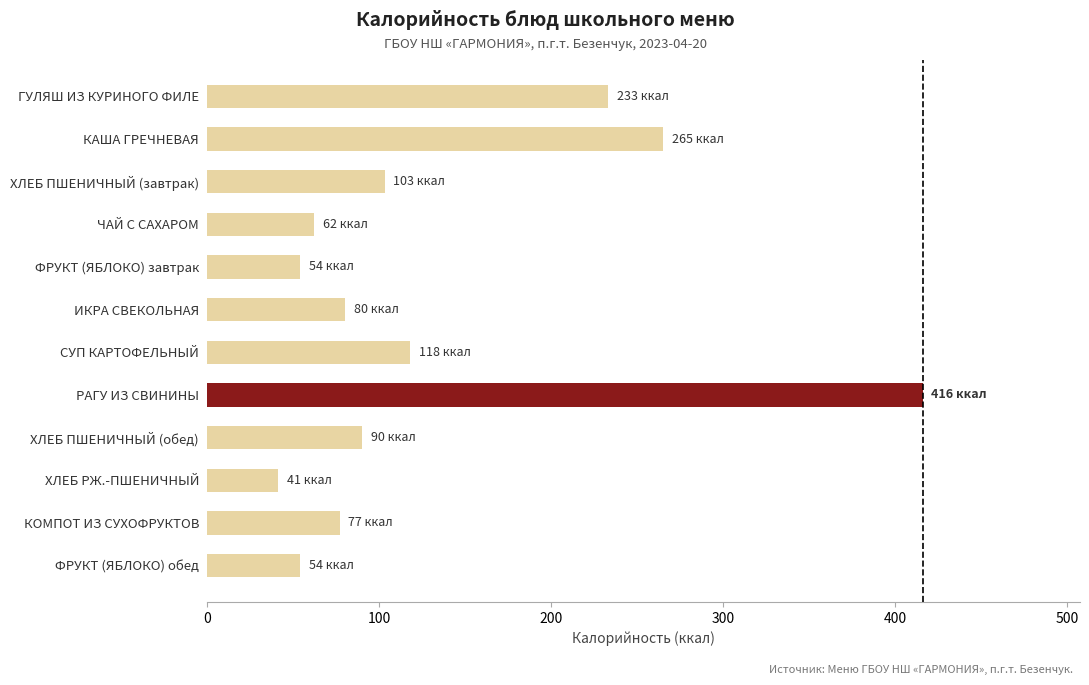

What is the ratio of the value at ЧАЙ С САХАРОМ to the value at ХЛЕБ ПШЕНИЧНЫЙ (обед)?

0.7